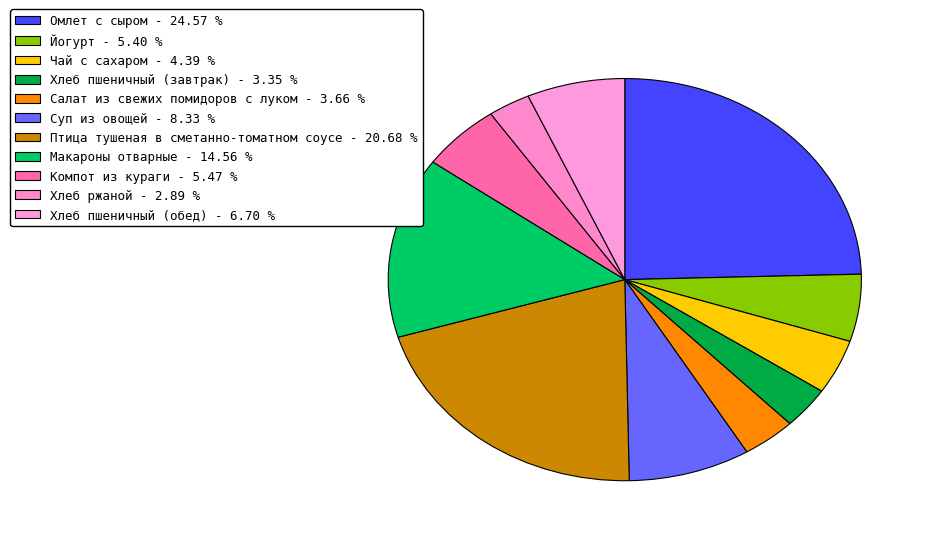

What is the ratio of the value at Йогурт to the value at Компот из кураги?

1.0